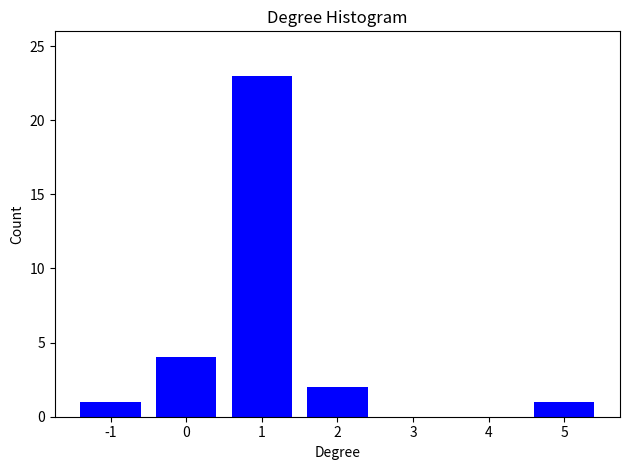

Reading right to left, what are all the values shown in this chart?

5=1	4=0	3=0	2=2	1=23	0=4	-1=1